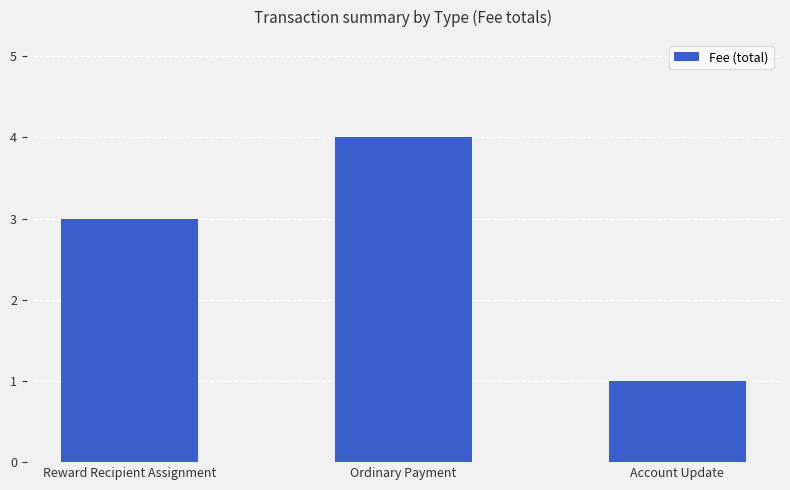

How many bars are there in total?

3